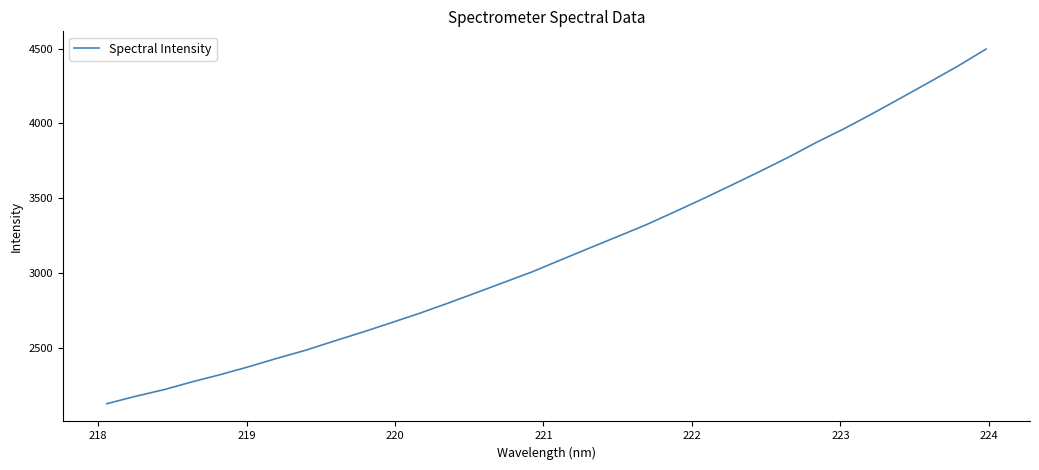

What is the smallest value displayed?

2124.7